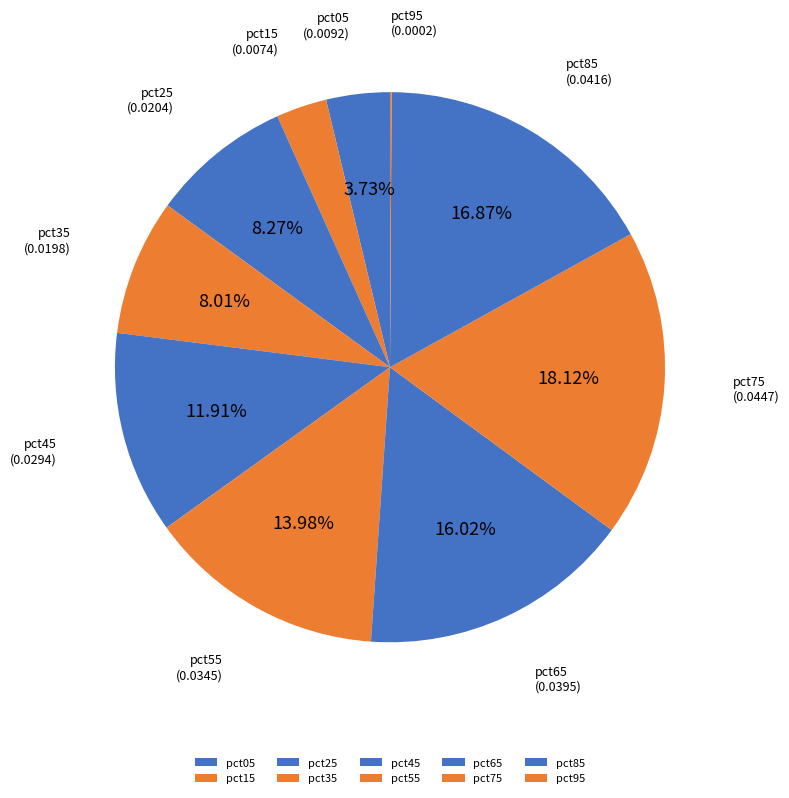

The pct25 slice represents 16% of the pie. True or false?

False